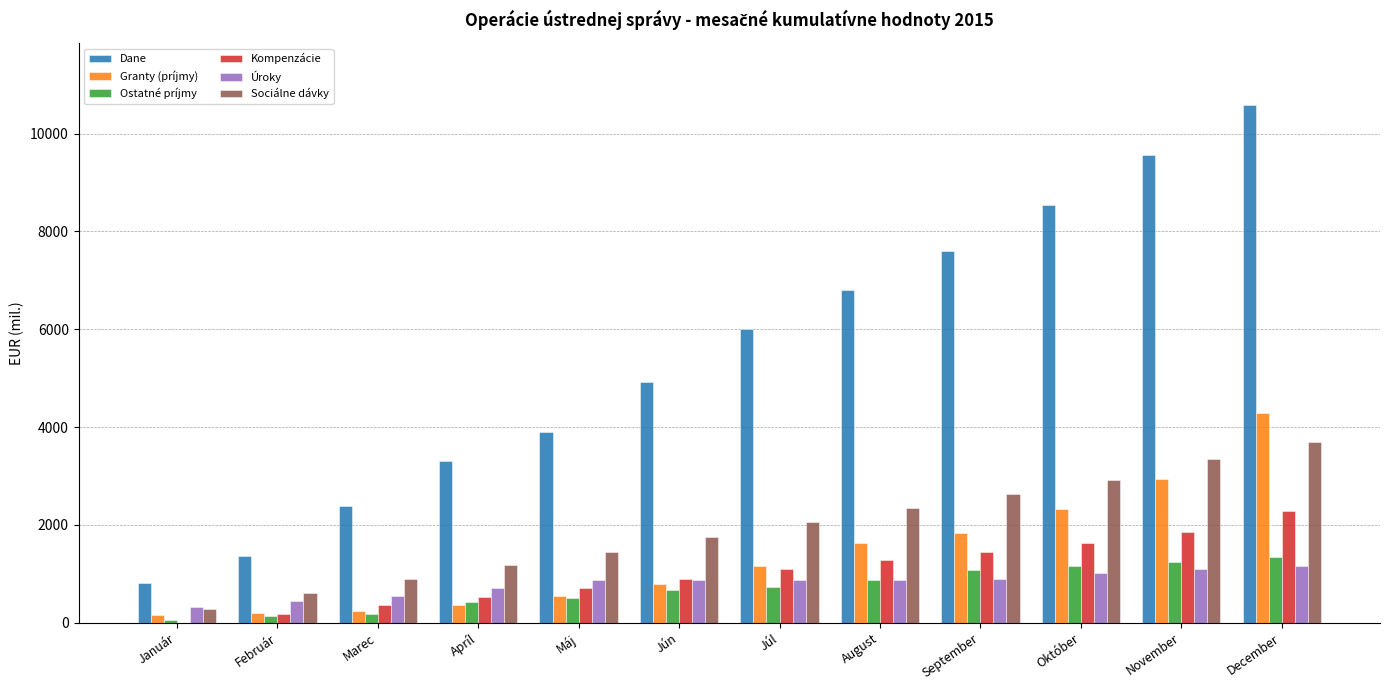

What is the sum of the Úroky values at August and Január?

1202.2